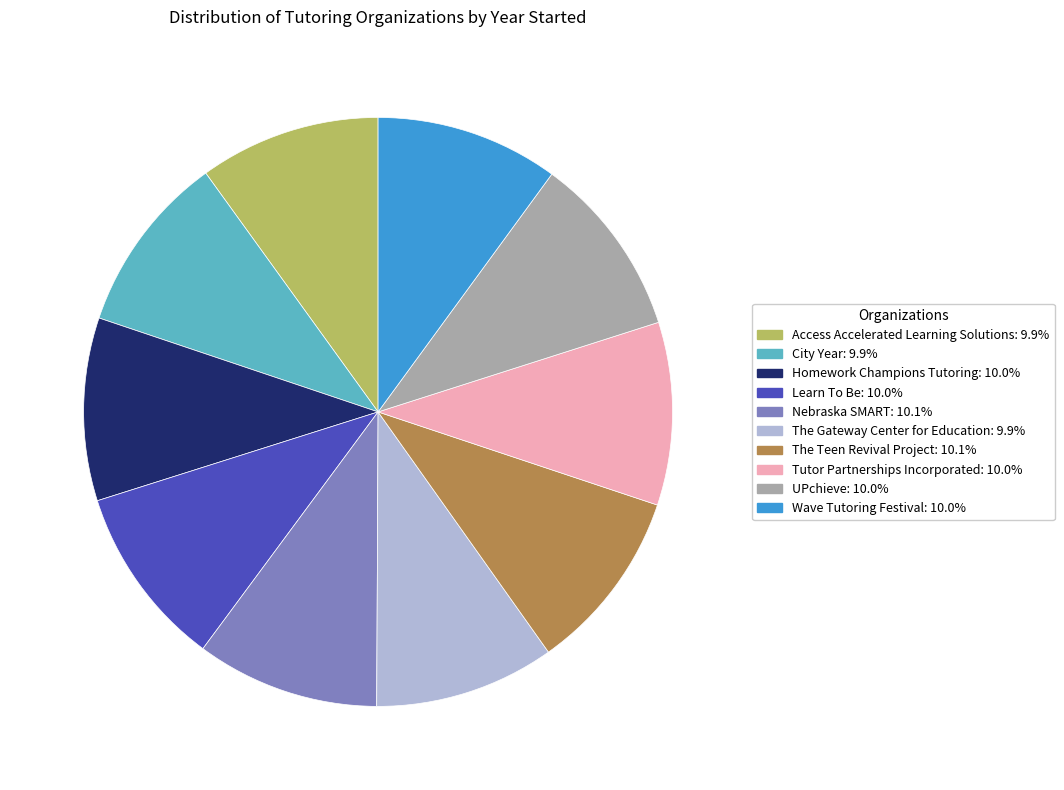

Does UPchieve account for over 50% of the chart?

No